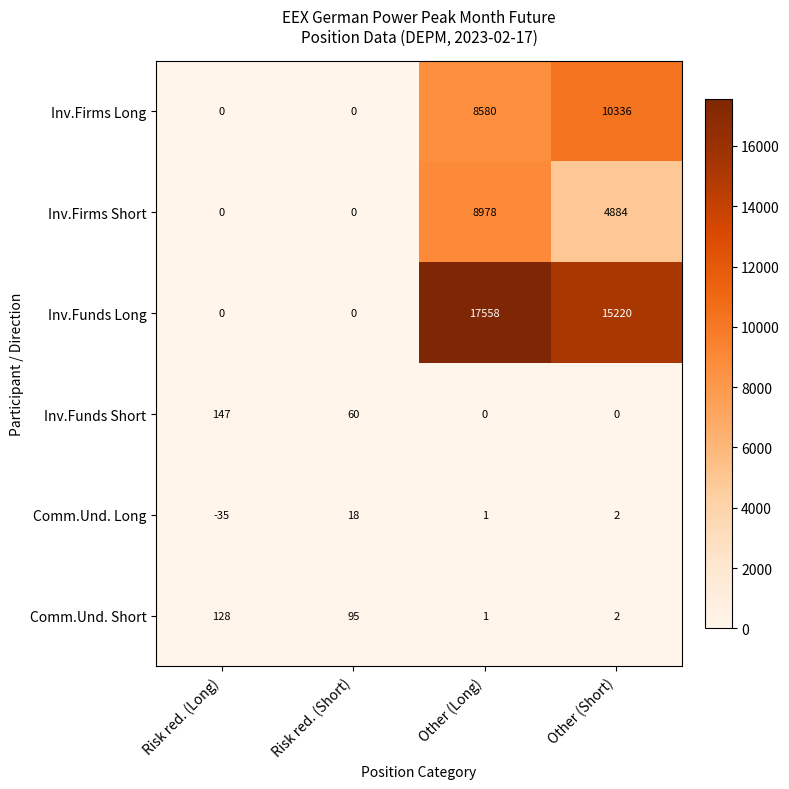

What is the difference between the second highest and minimum values in the Inv.Funds Long series?

15220